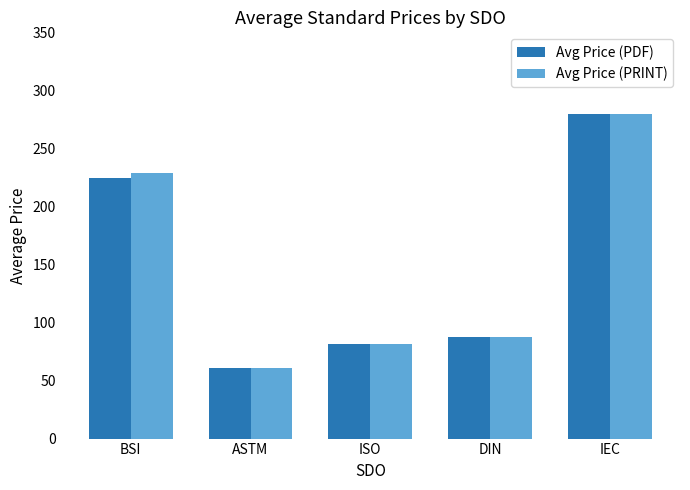

Reading right to left, list all the values displayed in this chart.

Avg Price (PDF): 280.0	87.8	81.5	61.0	224.6
Avg Price (PRINT): 280.0	87.8	81.5	61.0	229.0